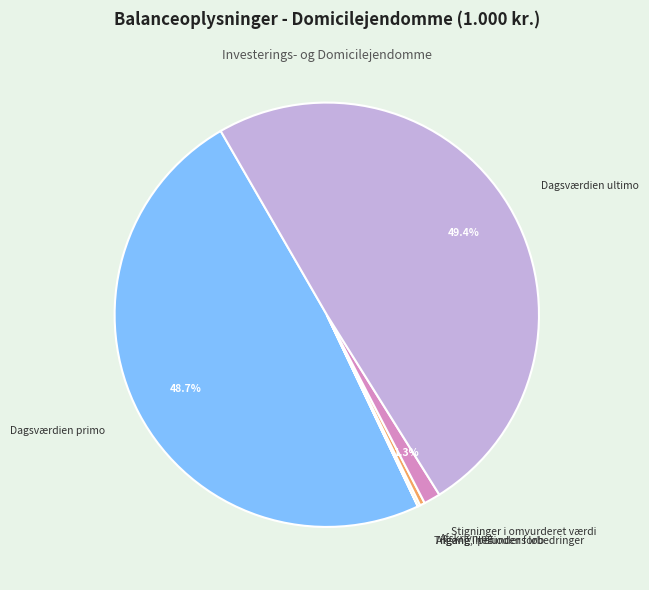

Does any single category account for the majority?

No